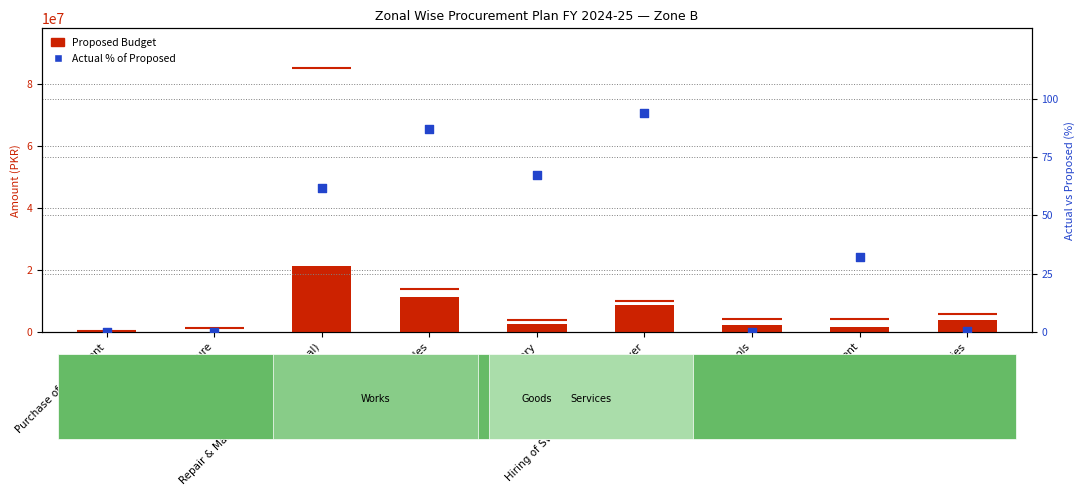

What is the total value across all series at Hiring of SWM Vehicles & Manpower?

8926485.9